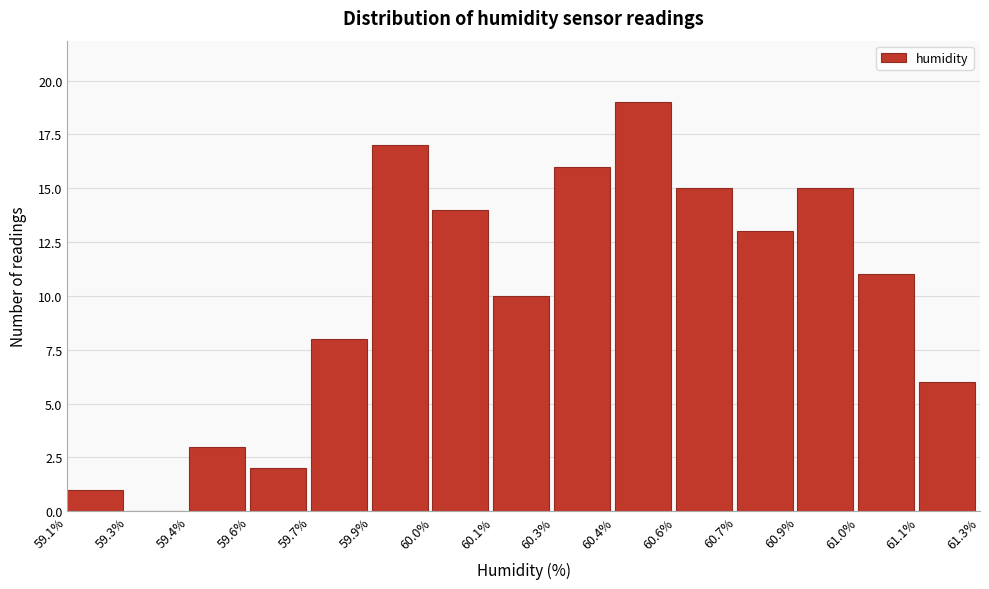

Reading left to right, list all the values displayed in this chart.

59.1%=1	59.3%=0	59.4%=3	59.6%=2	59.7%=8	59.9%=17	60.0%=14	60.1%=10	60.3%=16	60.4%=19	60.6%=15	60.7%=13	60.9%=15	61.0%=11	61.1%=6